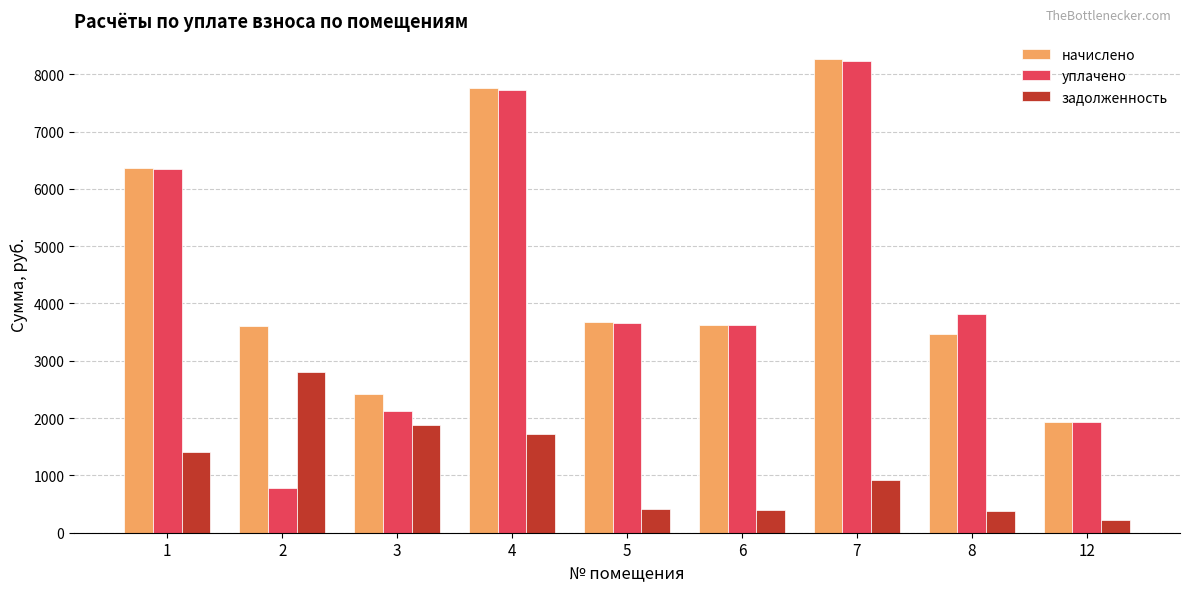

What is the total value across all series at 6?

7654.4